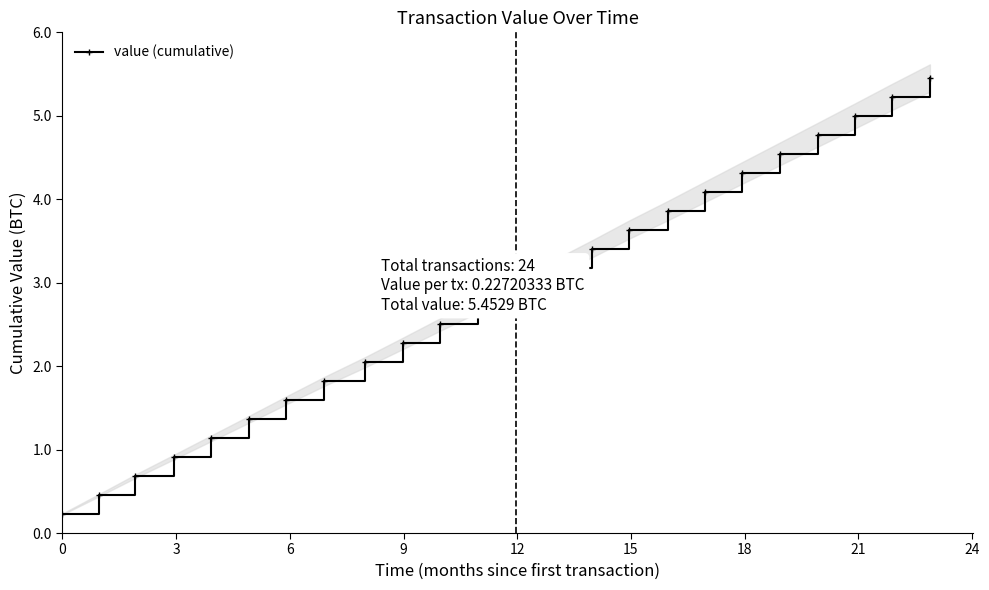

What is the value of the value (cumulative) point at the 13th from the left?

3.0